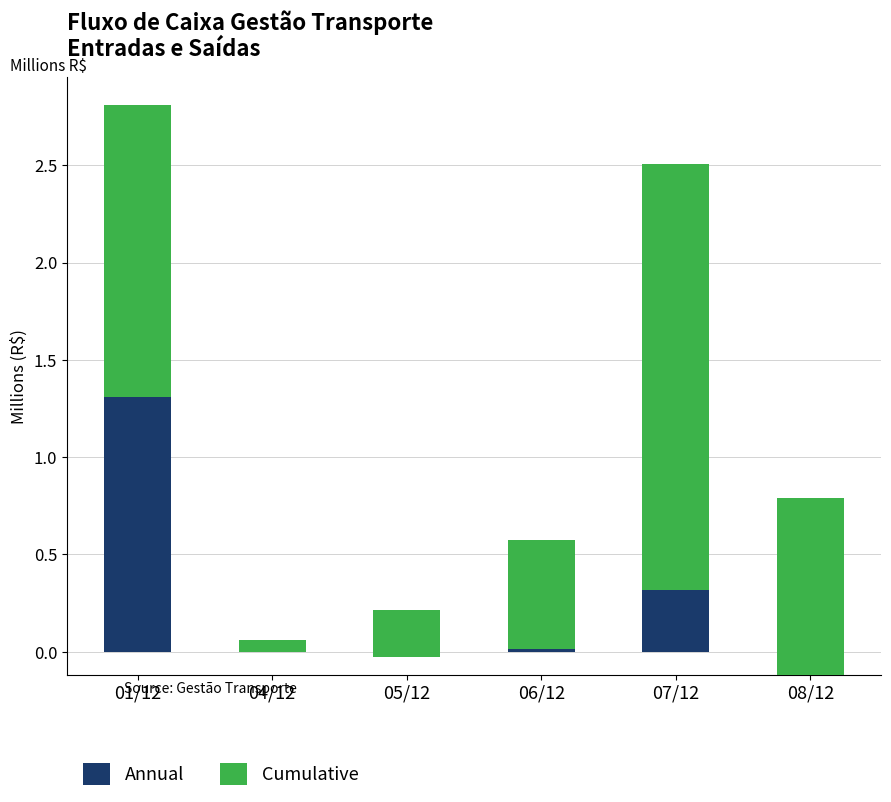

At 08/12, list the series in order from largest to smallest.

Cumulative, Annual